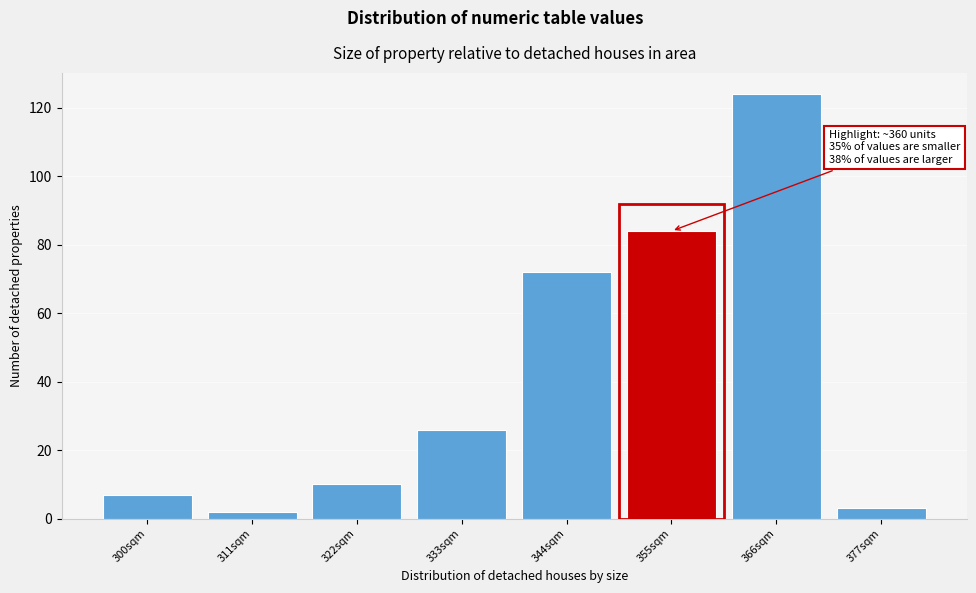

Reading left to right, extract all data points from this chart.

7	2	10	26	72	84	124	3